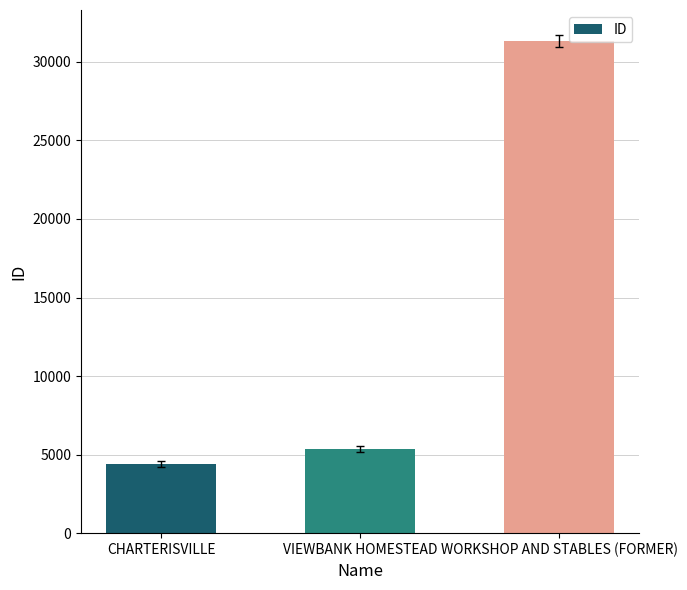

How many bars are there in total?

3